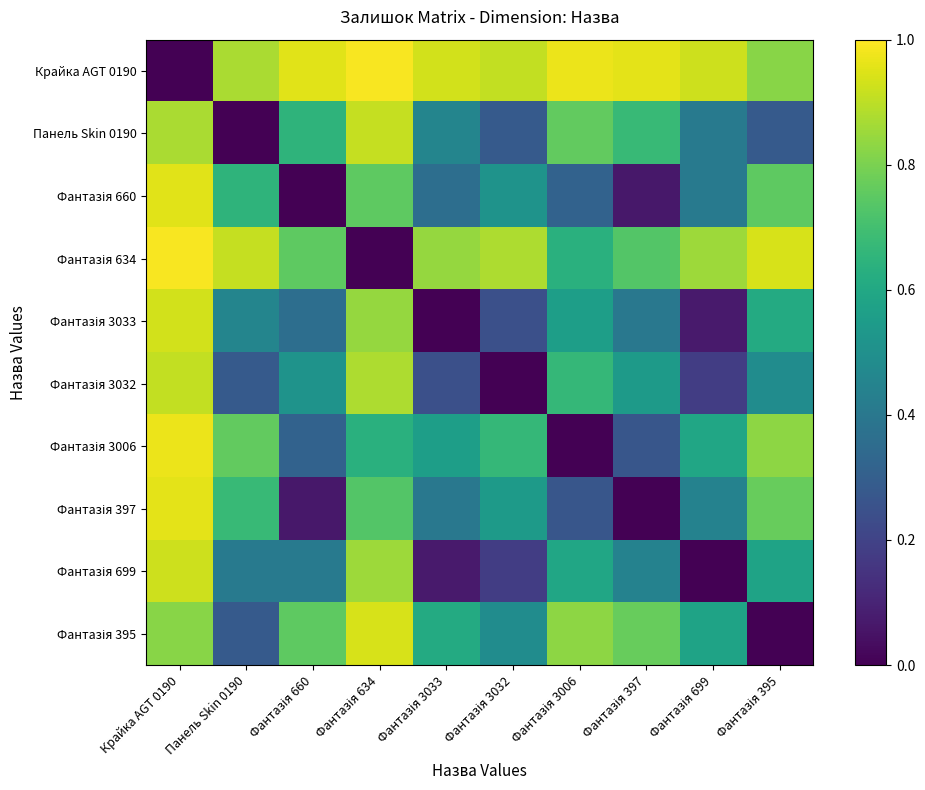

Which series has the largest total across all categories?

Крайка AGT 0190